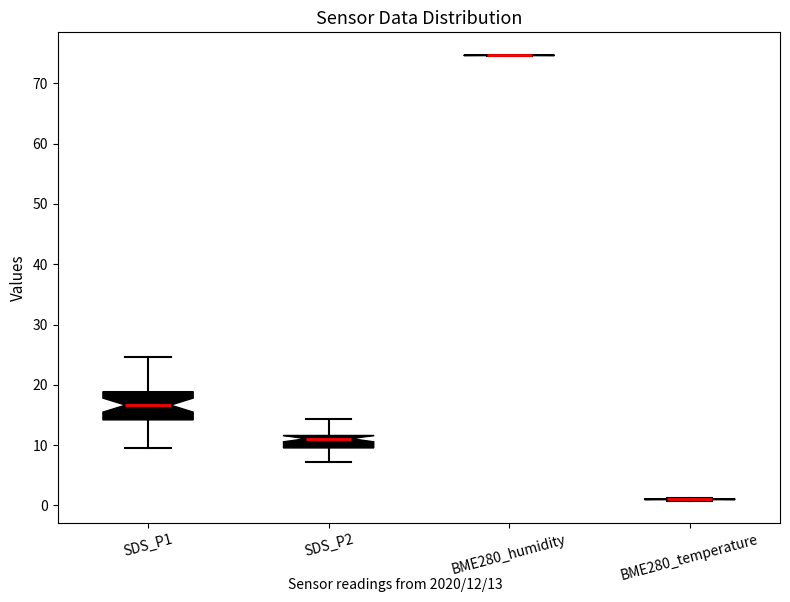

Reading left to right, transcribe this box plot: for each box, give where its median line is, the range the box spans, and where its two whiskers end, as read against the y-axis. The values are not printed on the chart, so give them approximately, as read against the axis.

SDS_P1: median 17, box 14 to 19, whiskers 10 to 25
SDS_P2: median 11, box 10 to 12, whiskers 7 to 14
BME280_humidity: box collapsed to a line at 75, whiskers 75 to 75
BME280_temperature: box collapsed to a line at 1, whiskers 1 to 1